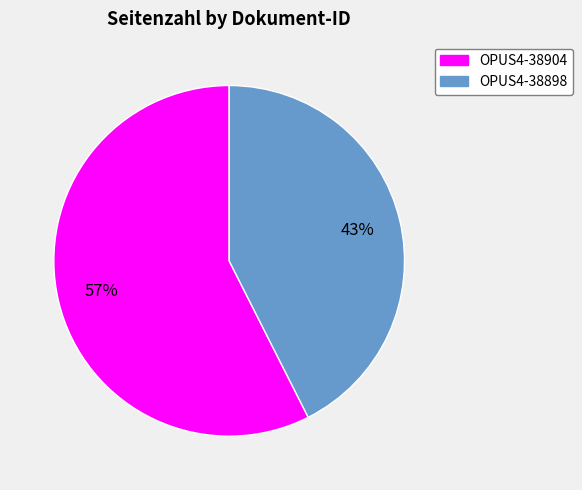

Does OPUS4-38898 represent more than half of the total?

No